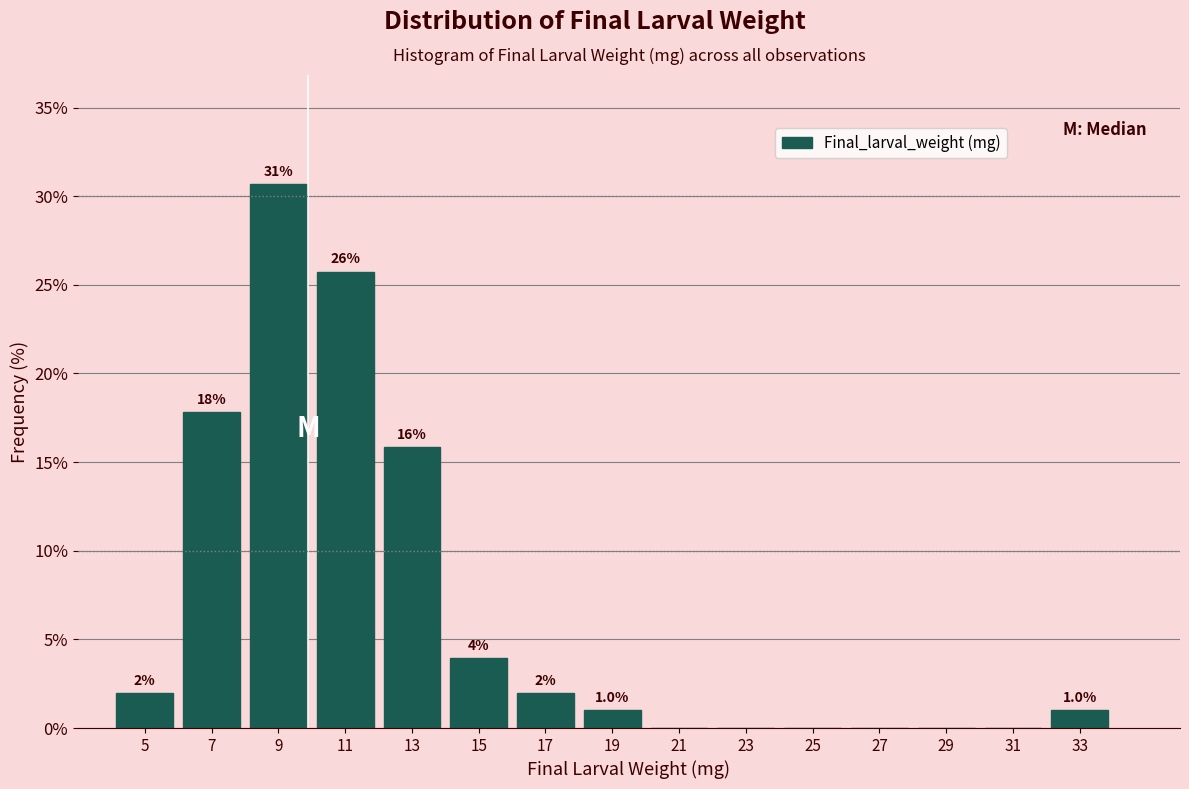

Over which range of the x-axis is the bar tallest?

8 to 10